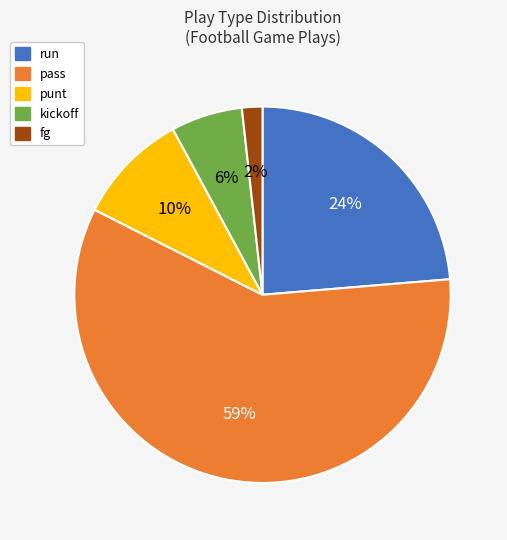

Does any single category account for the majority?

Yes